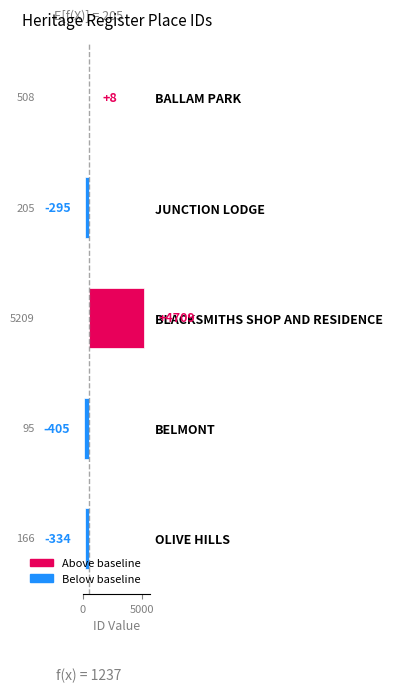

What is the change in value from BELMONT to OLIVE HILLS?

+71